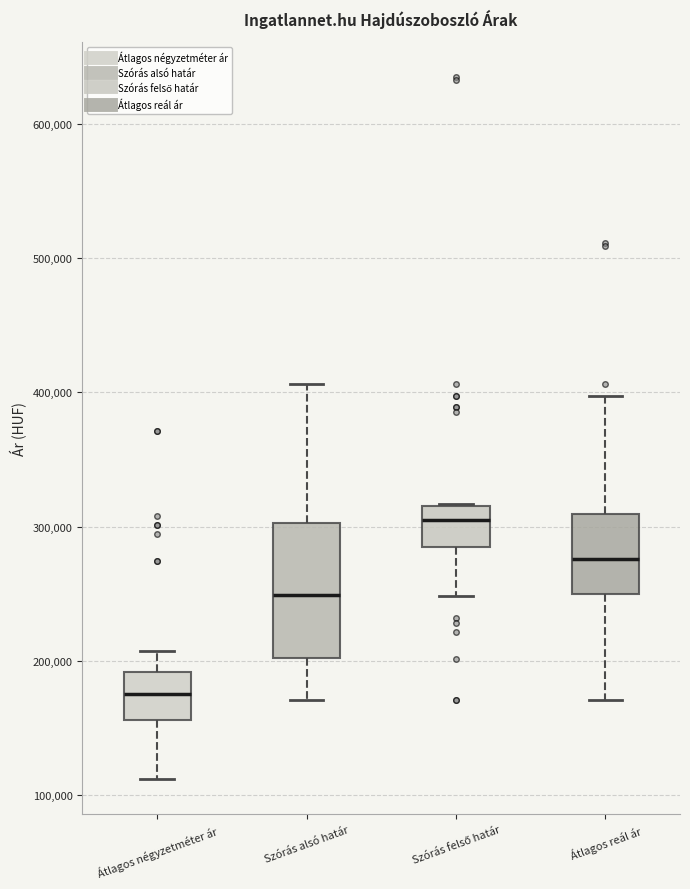

Reading left to right, transcribe this box plot: for each box, give where its median line is, the range the box spans, and where its two whiskers end, as read against the y-axis. The values are not printed on the chart, so give them approximately, as read against the axis.

Átlagos négyzetméter ár: median 180000, box 160000 to 190000, whiskers 110000 to 210000
Szórás alsó határ: median 250000, box 200000 to 300000, whiskers 170000 to 410000
Szórás felső határ: median 300000, box 290000 to 320000, whiskers 250000 to 320000
Átlagos reál ár: median 280000, box 250000 to 310000, whiskers 170000 to 400000